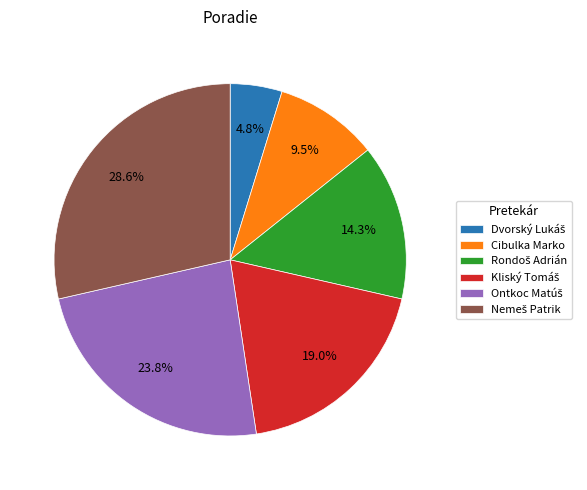

Is there a majority slice in this chart?

No